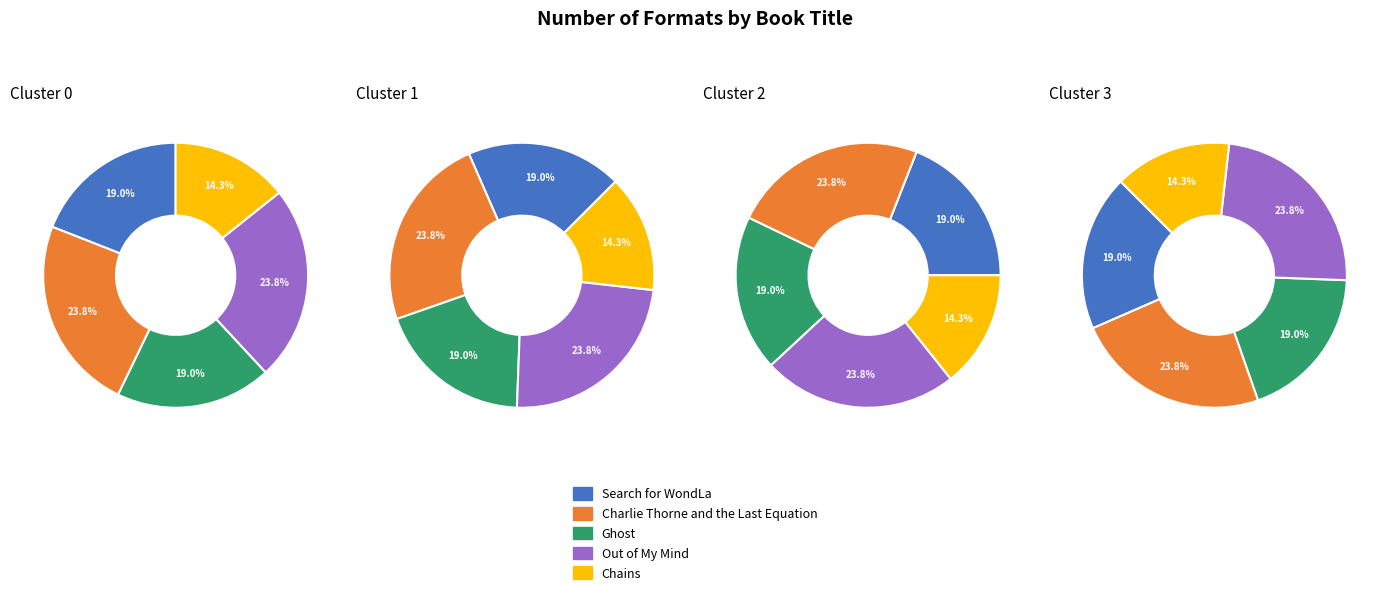

Which has a higher value, Chains or Ghost?

Ghost